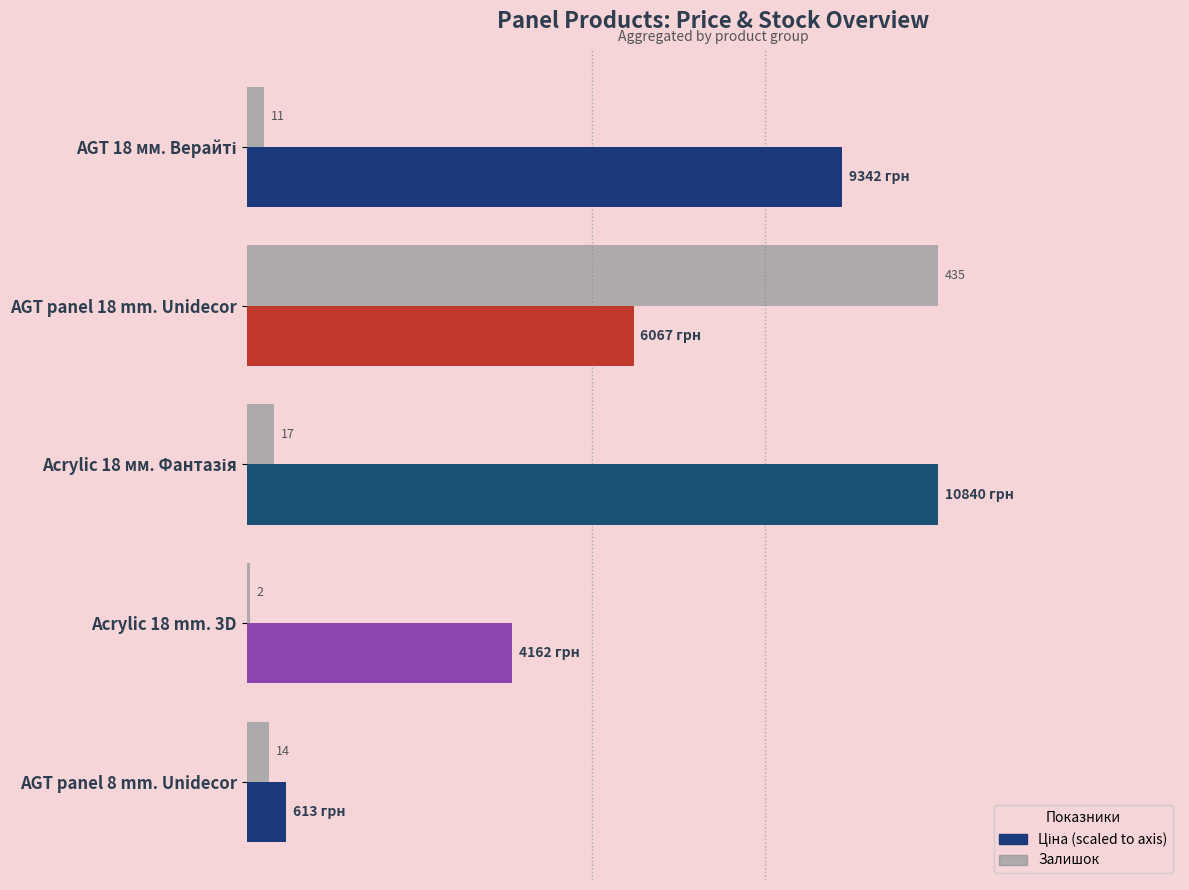

At which category is the sum across all series the highest?

AGT panel 18 mm. Unidecor